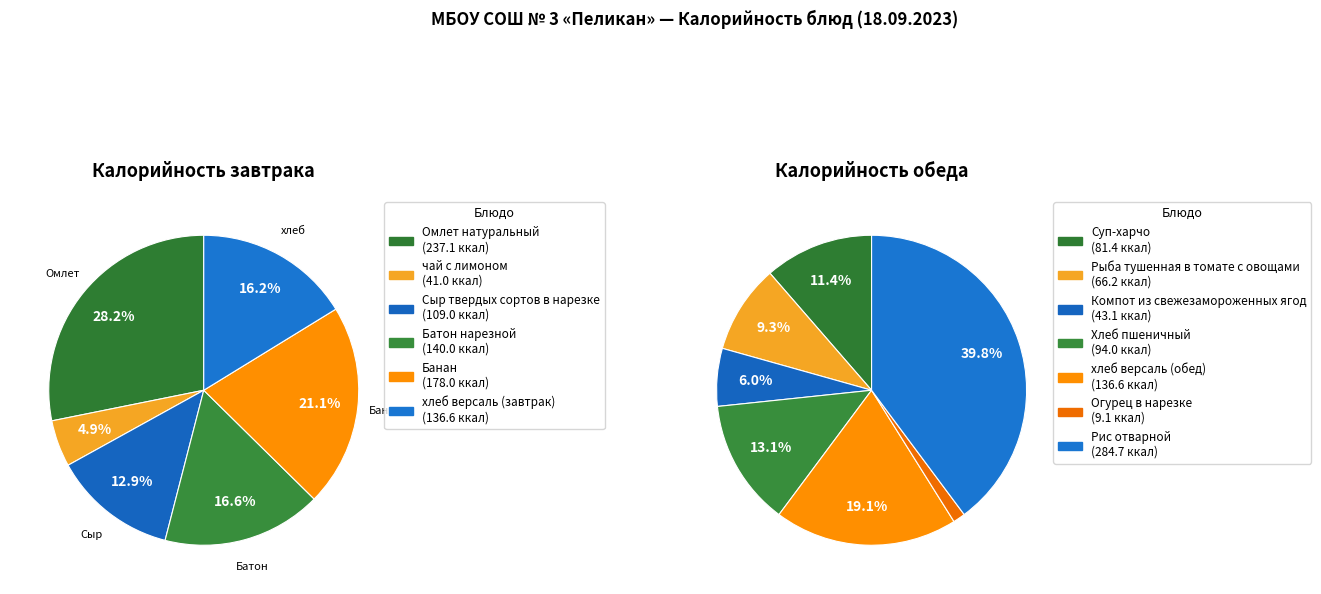

Which series changed the most between Батон нарезной and Банан?

Завтрак